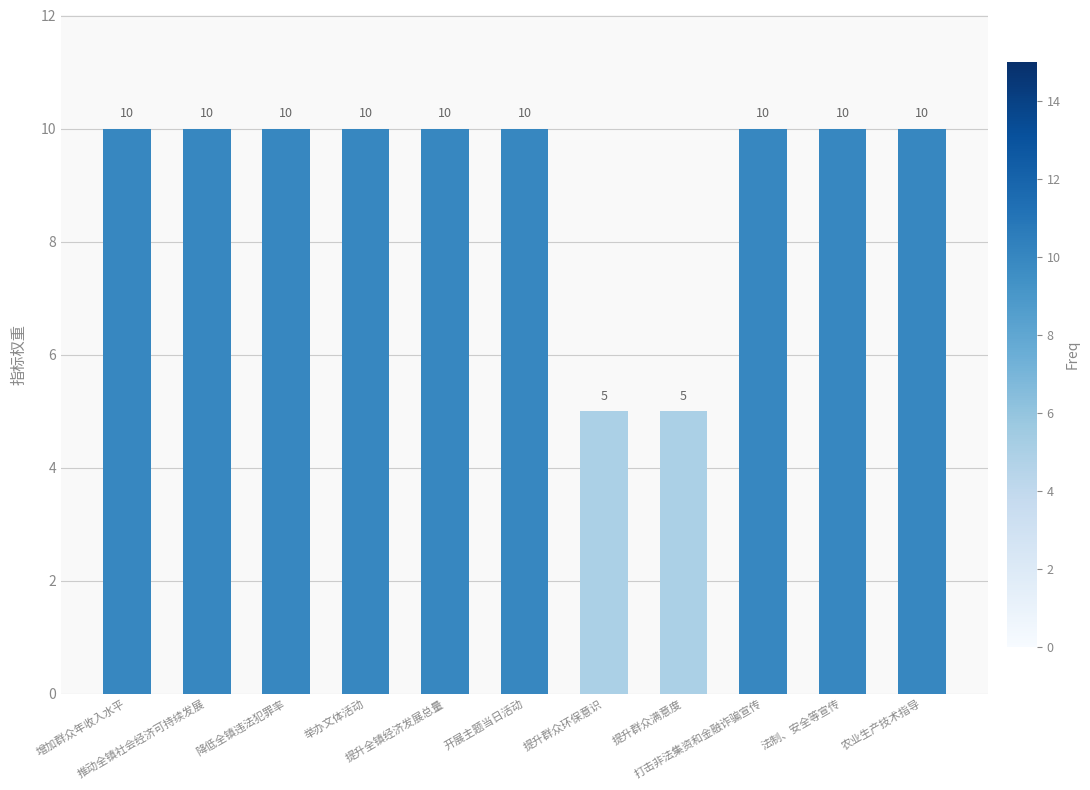

What position from the left is 开展主题当日活动?

6